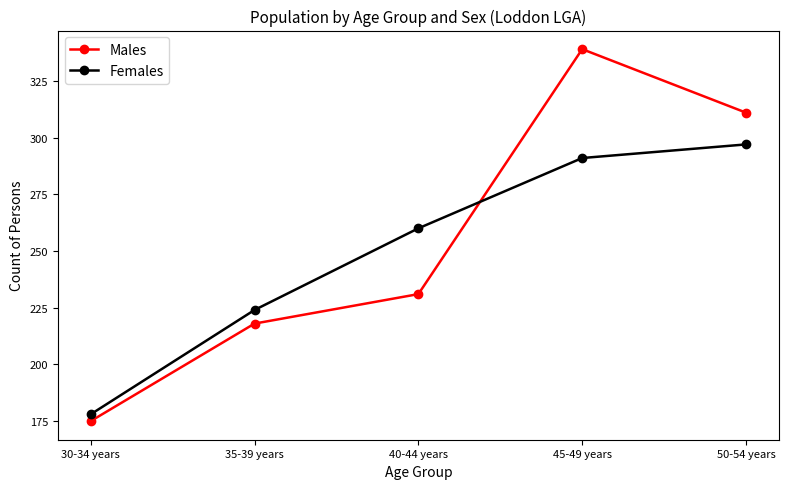

Between 35-39 years and 45-49 years, which series saw the biggest shift?

Males